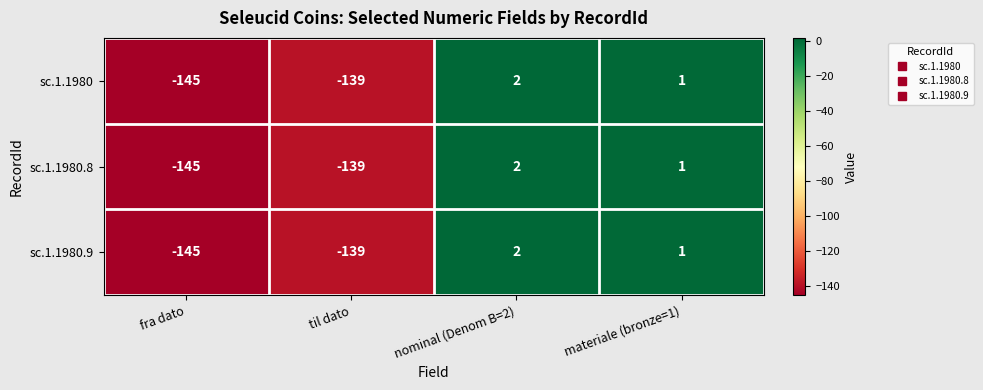

Which label corresponds to the largest value in the chart?

nominal (Denom B=2)